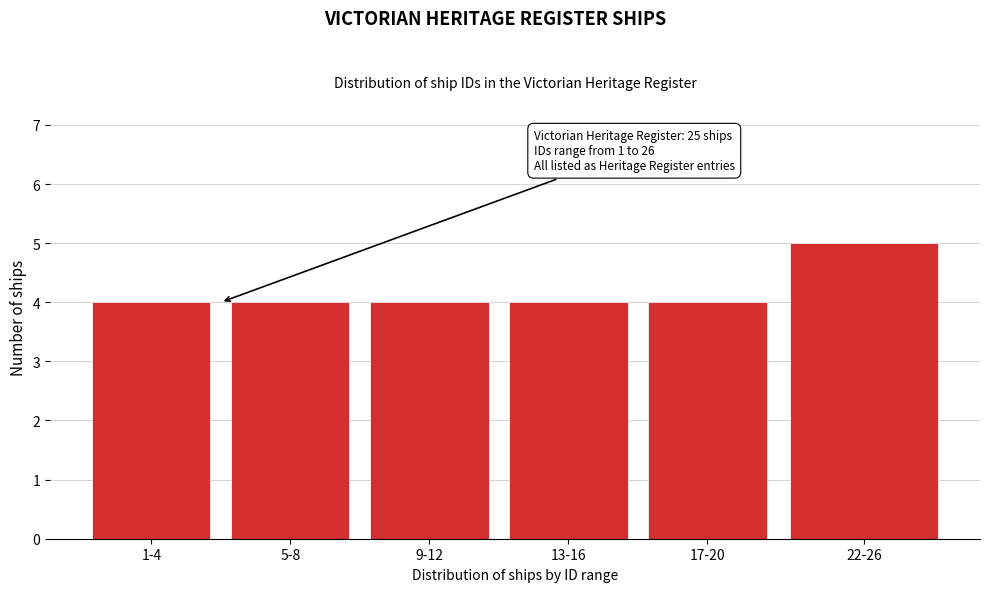

Reading left to right, extract all data points from this chart.

1-4=4	5-8=4	9-12=4	13-16=4	17-20=4	22-26=5